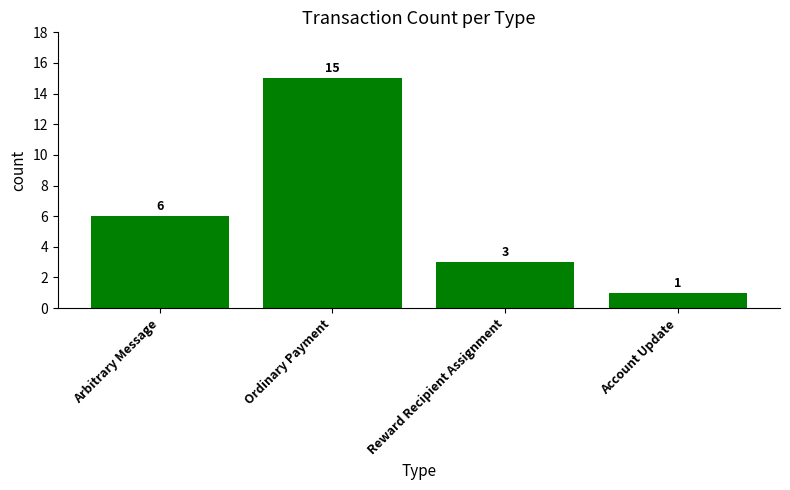

Count the values in the range 3 to 15.

3